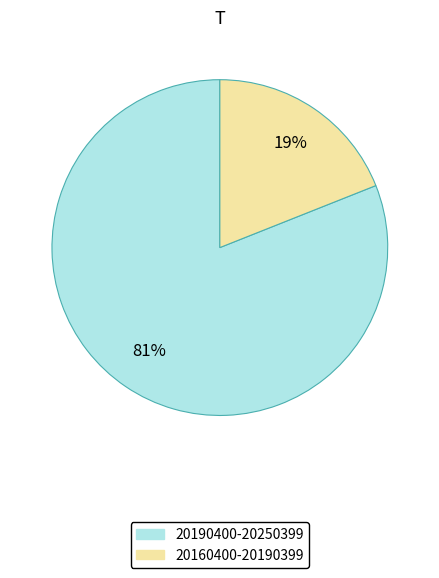

Is the sum of 20190400-20250399 and 20160400-20190399 greater than half?

Yes